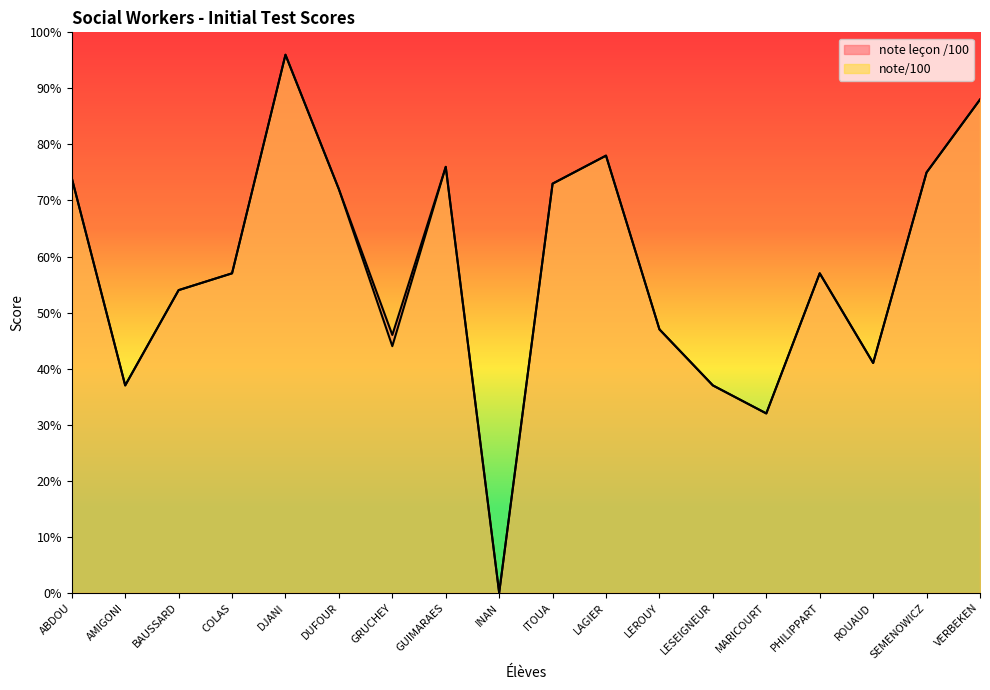

What is the difference between the maximum and minimum values in the note/100 series?

96